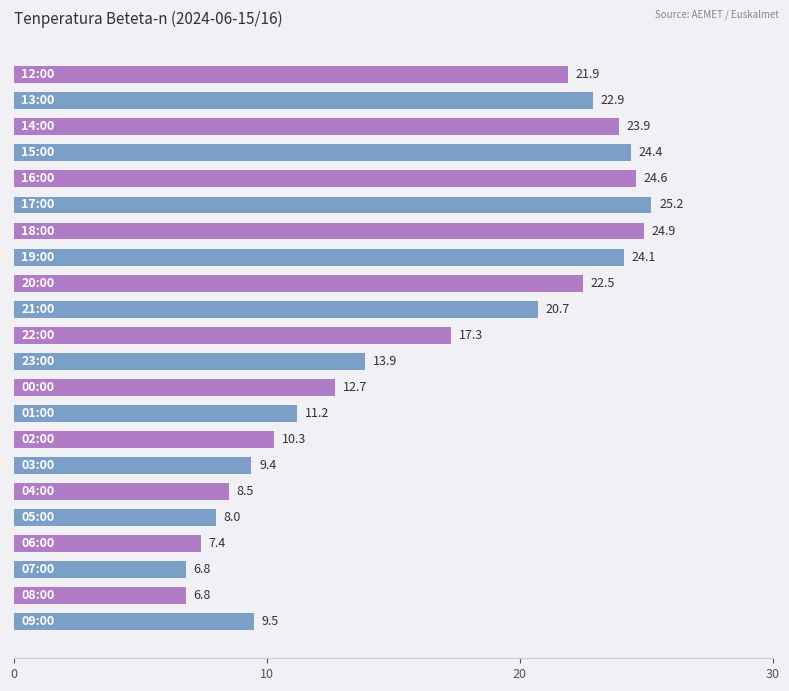

What is the sum of all values?

356.9